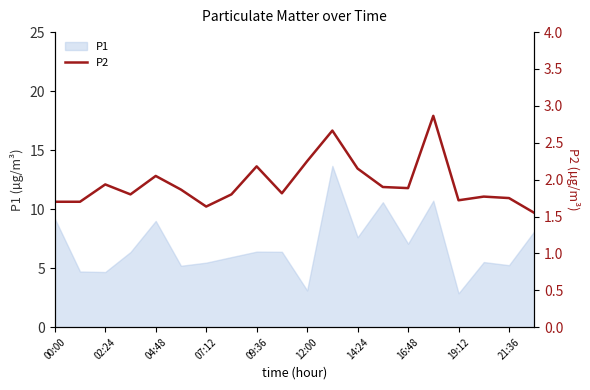

What is the maximum value shown in the chart?

2.9